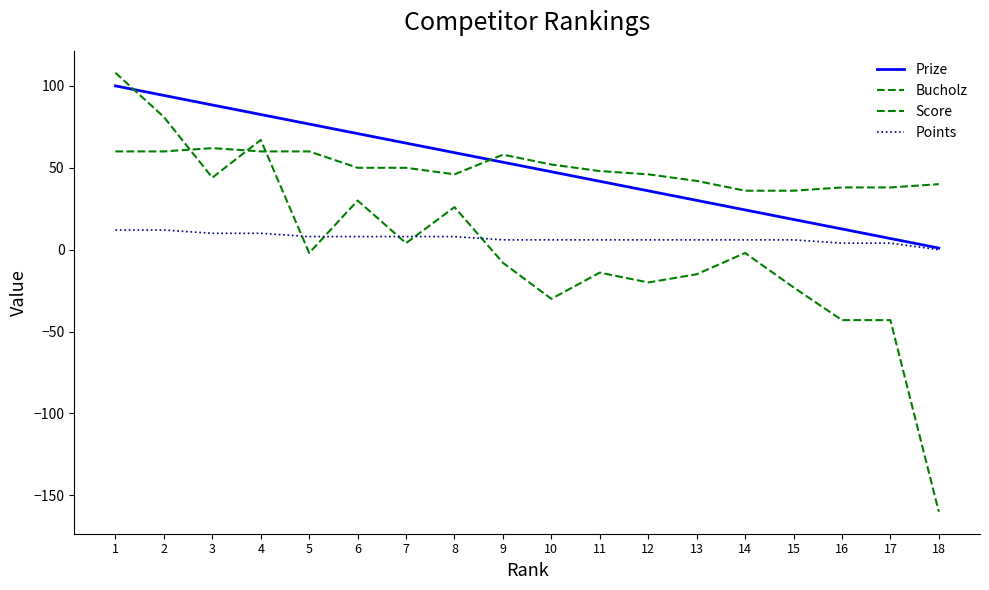

Where does the Points series first go above 6?

1